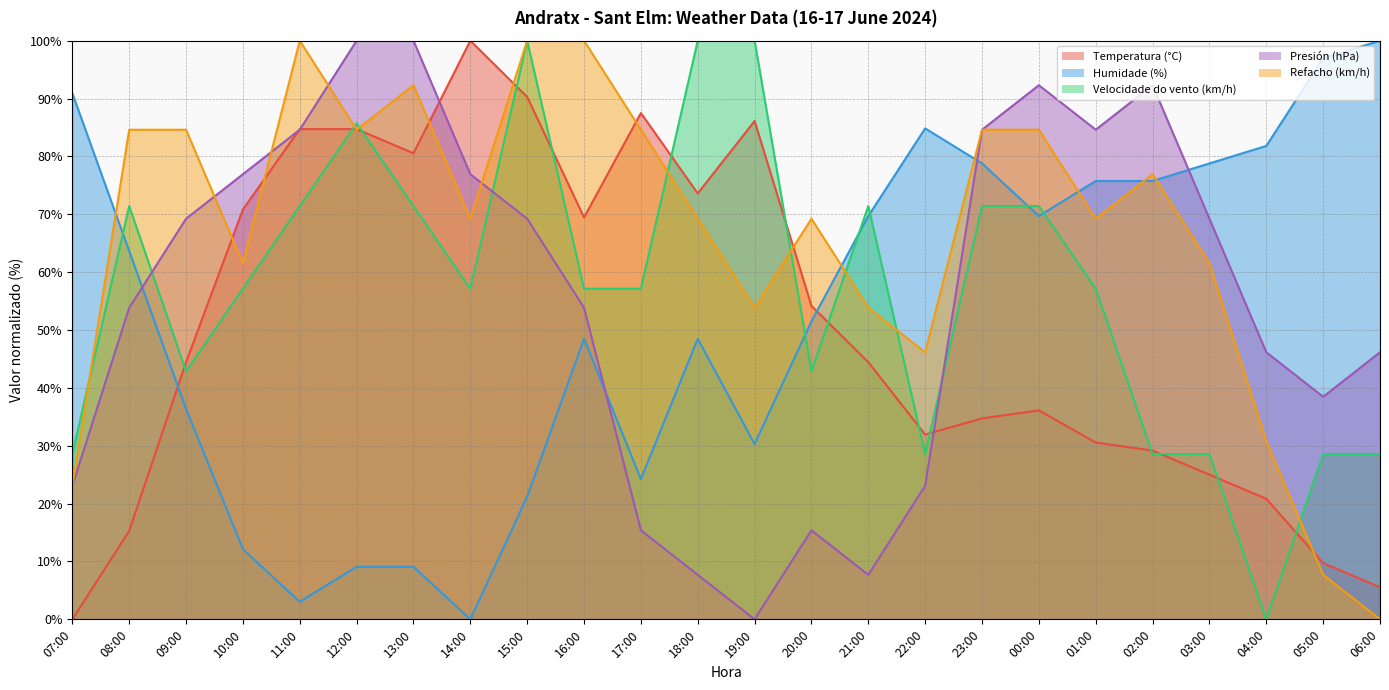

True or false: Humidade (%) and Presión (hPa) cross at least once.

True